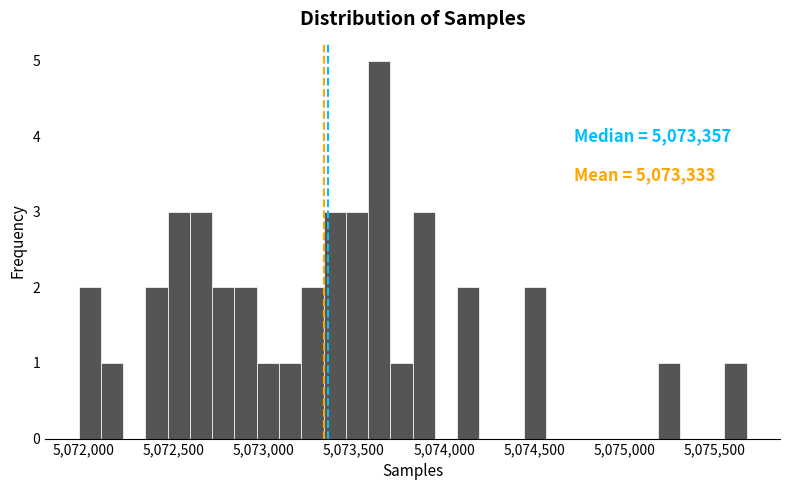

Around what value on the x-axis is the tallest bar? Give the approximate position of its centre, as read against the axis.

5073650